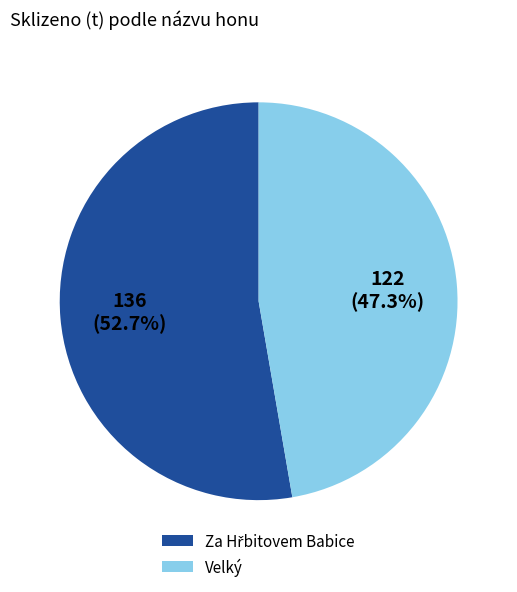

To the nearest percent, what is the difference between the largest and smallest slice percentages?

5%